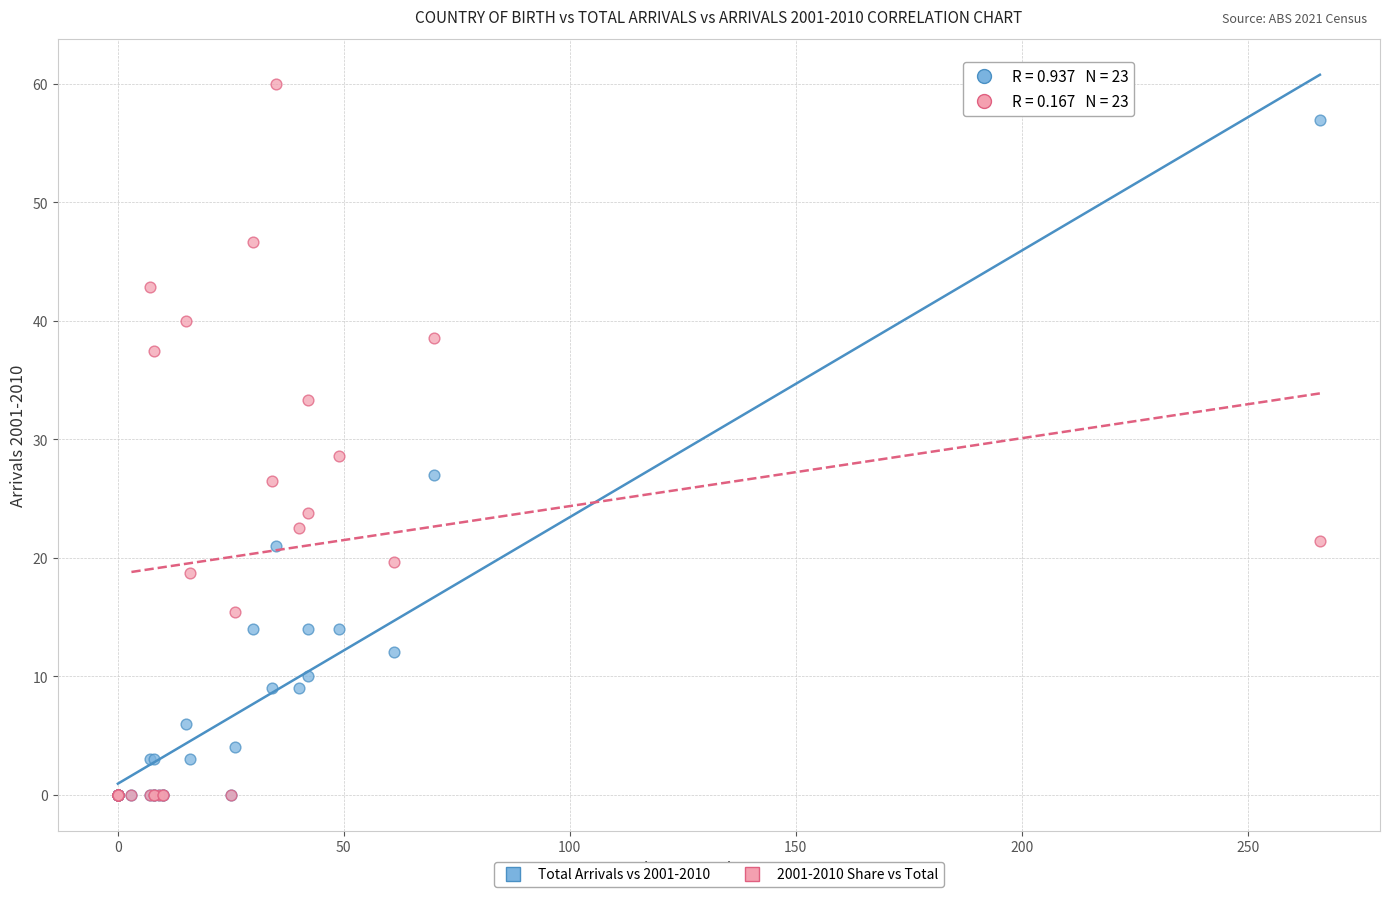

Across all series, what Y value is closest to 30?

28.6